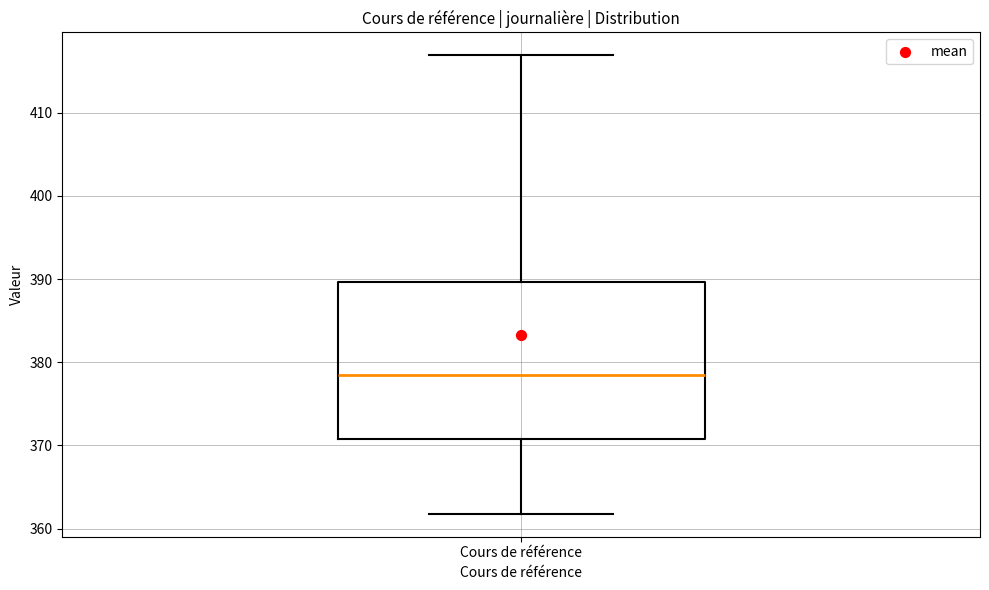

Where is the upper edge of the box for Cours de référence on the y-axis? The values are not printed on the chart, so give them approximately, as read against the axis.

390